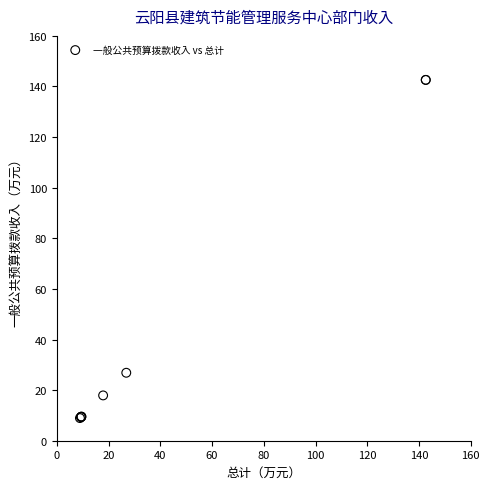

What Y value in the scatter plot is closest to 75?

26.9